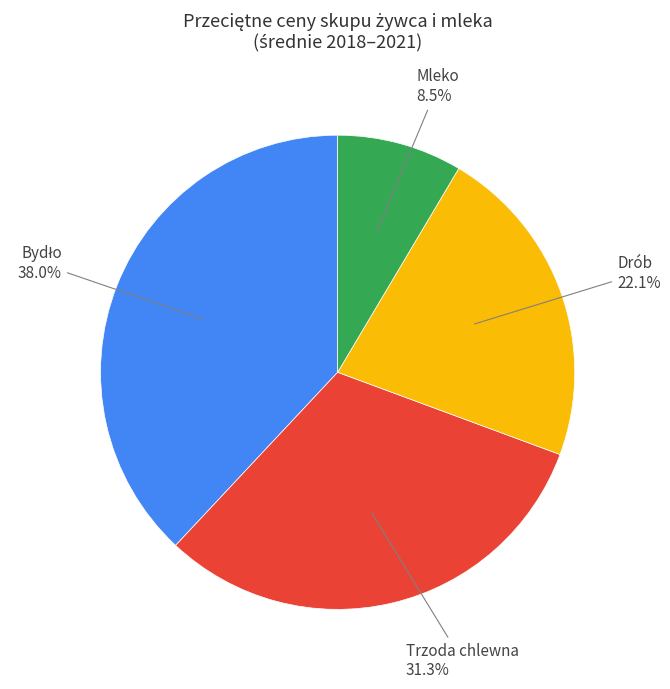

Does any single category account for the majority?

No